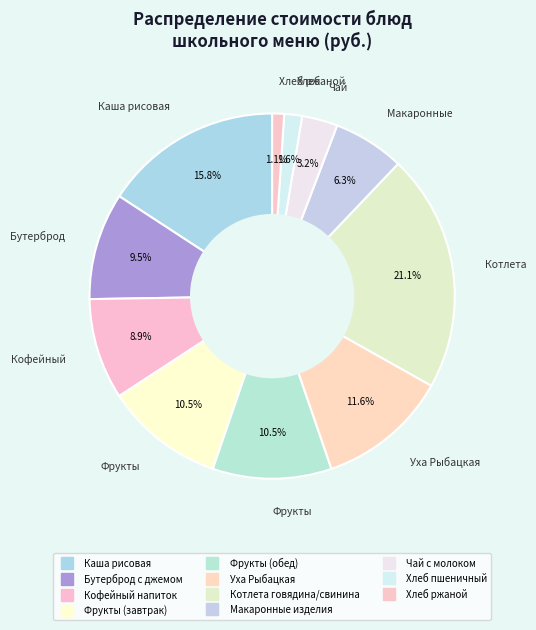

Count the number of slices in the pie.

11